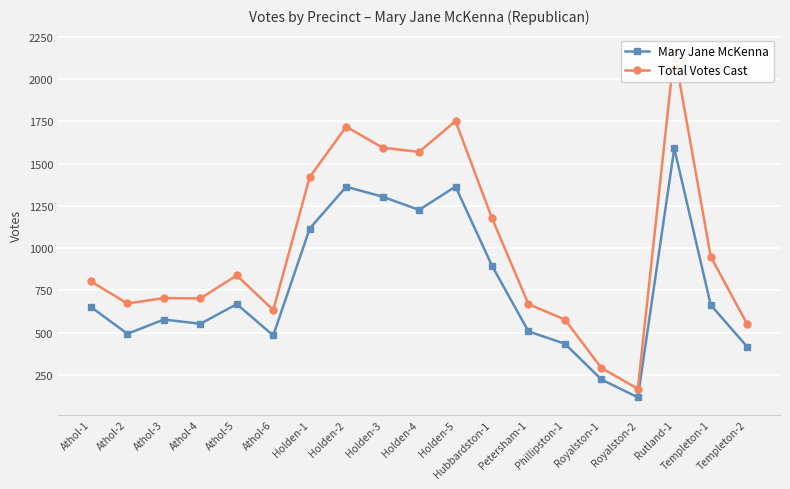

Is it true that Total Votes Cast equals 891 at Holden-4?

False